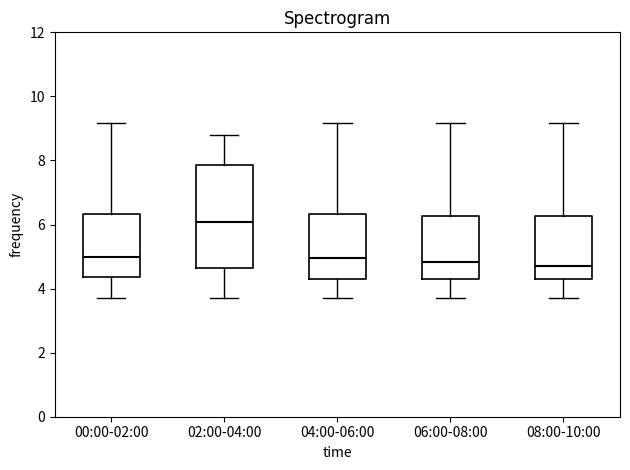

Reading left to right, transcribe this box plot: for each box, give where its median line is, the range the box spans, and where its two whiskers end, as read against the y-axis. The values are not printed on the chart, so give them approximately, as read against the axis.

00:00-02:00: median 5.0, box 4.4 to 6.4, whiskers 3.8 to 9.2
02:00-04:00: median 6.0, box 4.6 to 7.8, whiskers 3.8 to 8.8
04:00-06:00: median 5.0, box 4.4 to 6.4, whiskers 3.8 to 9.2
06:00-08:00: median 4.8, box 4.4 to 6.2, whiskers 3.8 to 9.2
08:00-10:00: median 4.8, box 4.4 to 6.2, whiskers 3.8 to 9.2